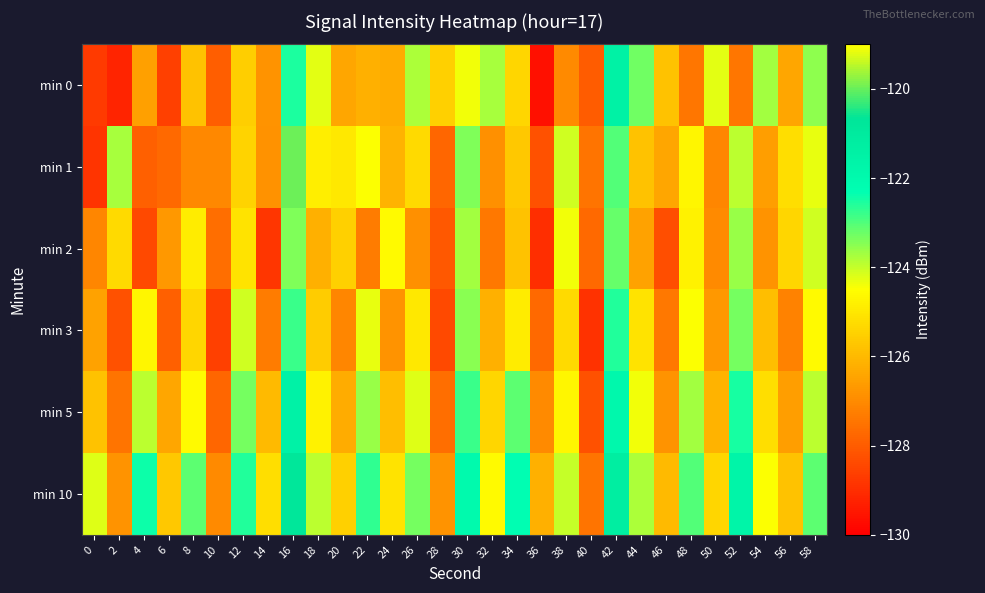

Which has a higher value, 42 or 46?

42